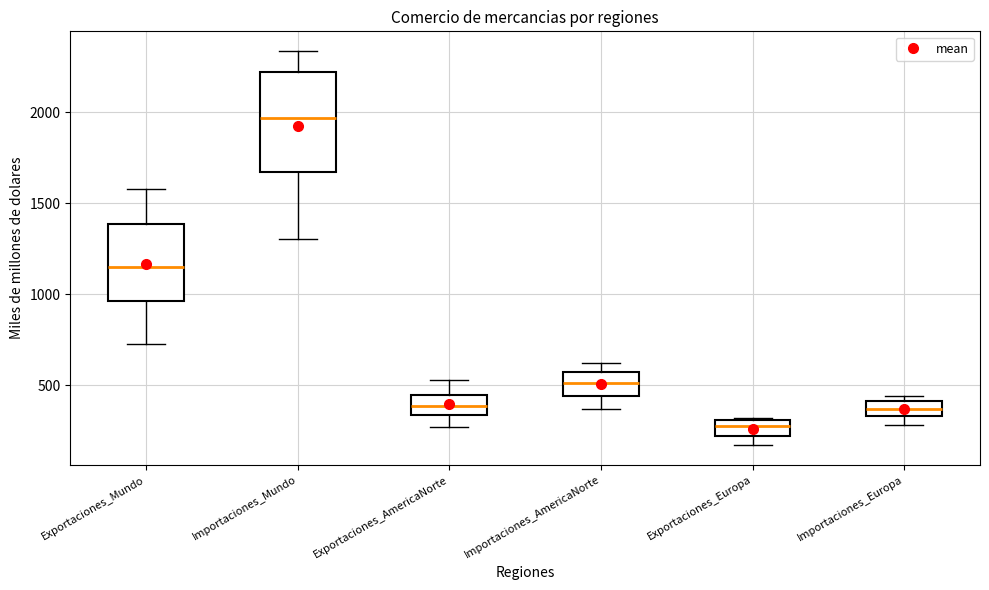

Reading left to right, transcribe this box plot: for each box, give where its median line is, the range the box spans, and where its two whiskers end, as read against the y-axis. The values are not printed on the chart, so give them approximately, as read against the axis.

Exportaciones_Mundo: median 1150, box 950 to 1400, whiskers 700 to 1600
Importaciones_Mundo: median 1950, box 1650 to 2200, whiskers 1300 to 2350
Exportaciones_AmericaNorte: median 400, box 350 to 450, whiskers 250 to 550
Importaciones_AmericaNorte: median 500, box 450 to 550, whiskers 350 to 600
Exportaciones_Europa: median 250, box 200 to 300, whiskers 150 to 300
Importaciones_Europa: median 350 (inside the box), box 350 to 400, whiskers 300 to 450